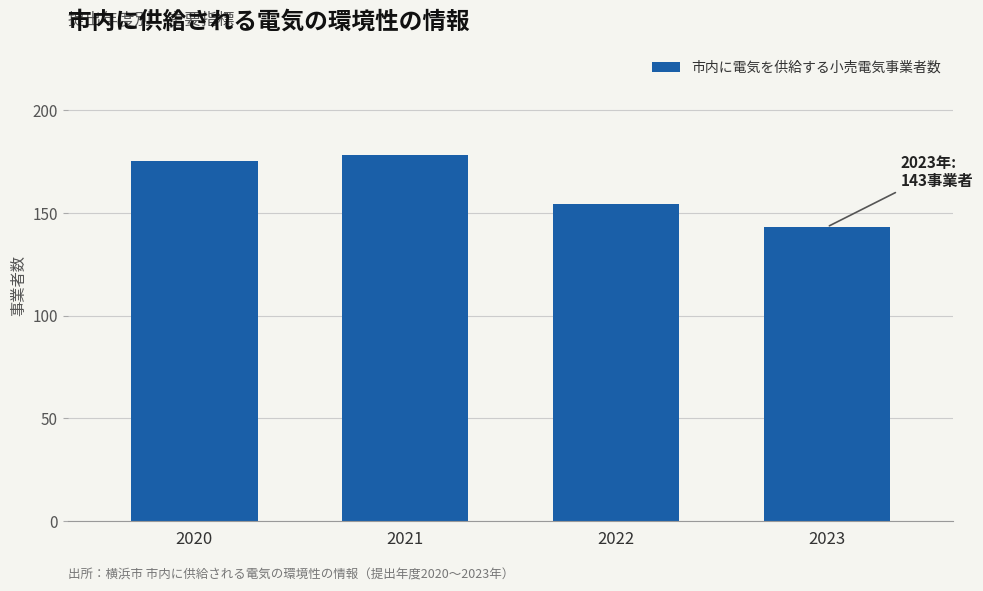

List the labels in order of value, largest first.

2021, 2020, 2022, 2023